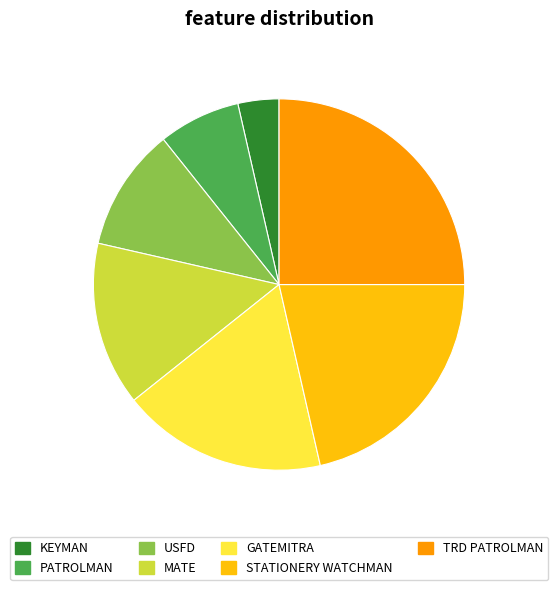

Rank the categories by value from lowest to highest.

KEYMAN, PATROLMAN, USFD, MATE, GATEMITRA, STATIONERY WATCHMAN, TRD PATROLMAN